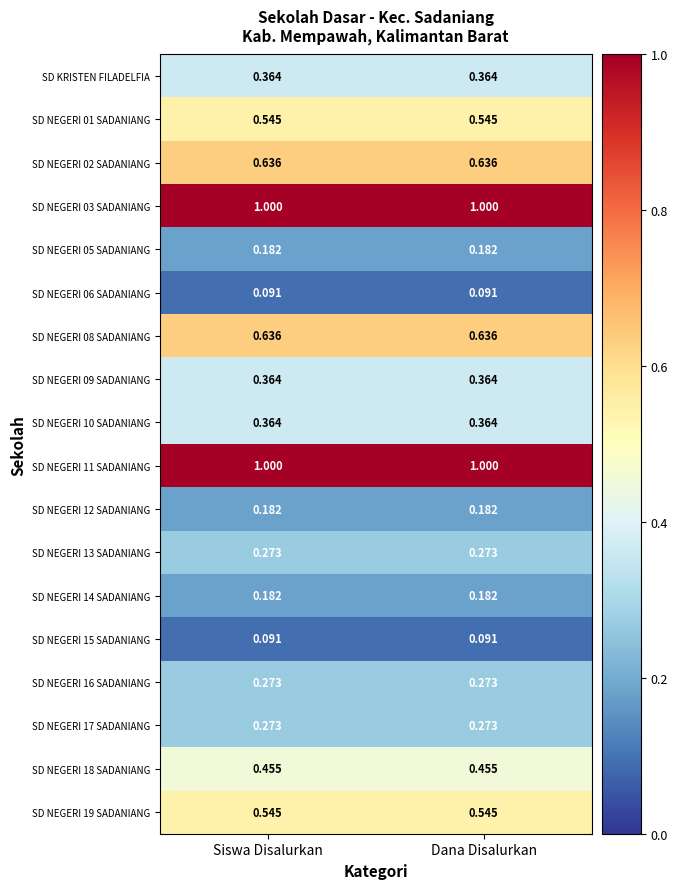

Is the value of SD NEGERI 16 SADANIANG at Siswa Disalurkan greater than the value of SD NEGERI 08 SADANIANG at Dana Disalurkan?

No